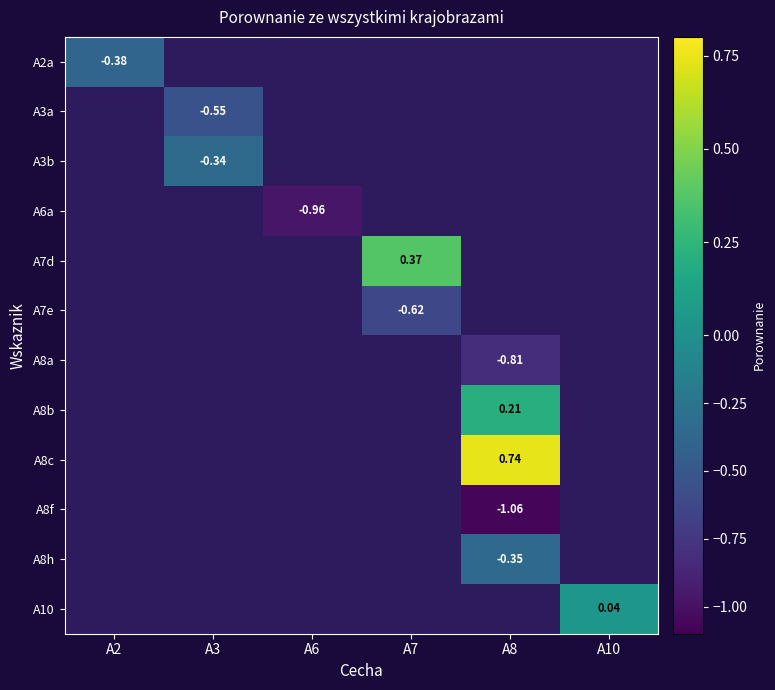

How many negative values does the A2a series have?

1